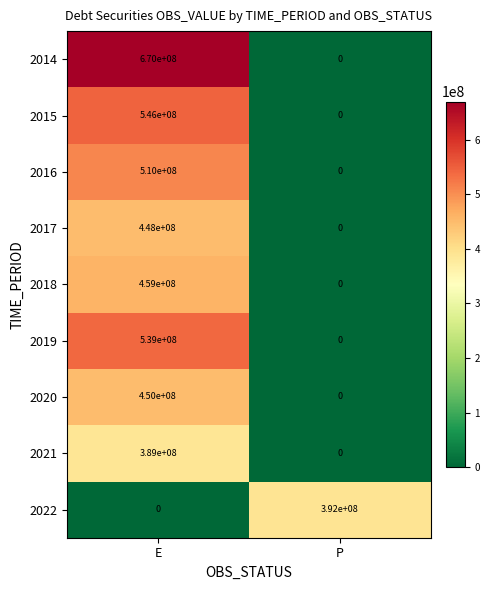

Is it true that 2016 equals 510000000 at E?

True